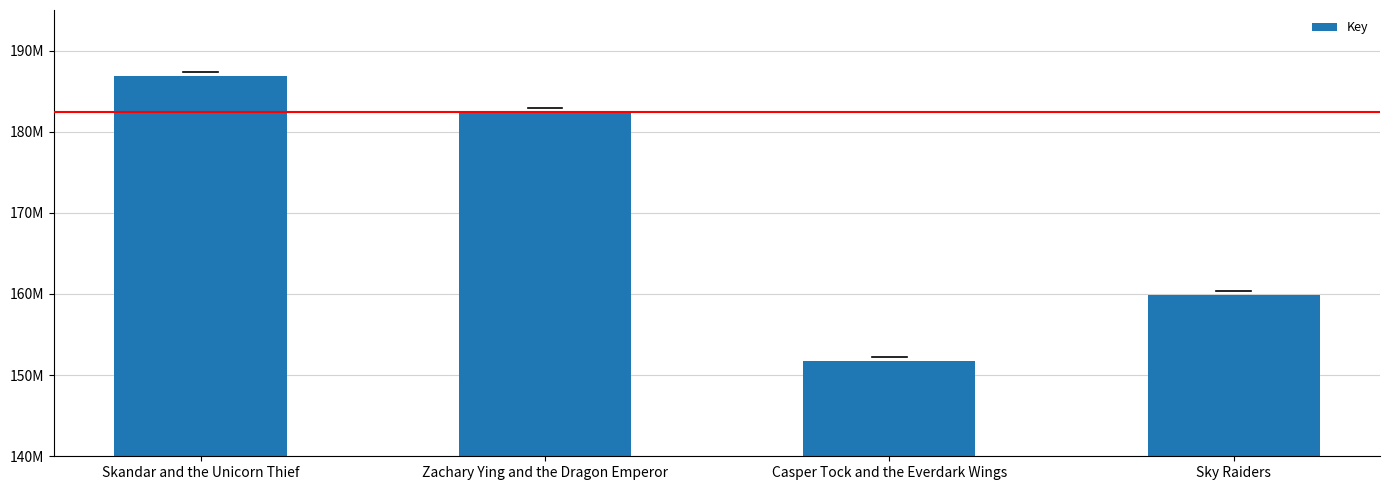

Which has a higher value, Casper Tock and the Everdark Wings or Sky Raiders?

Sky Raiders